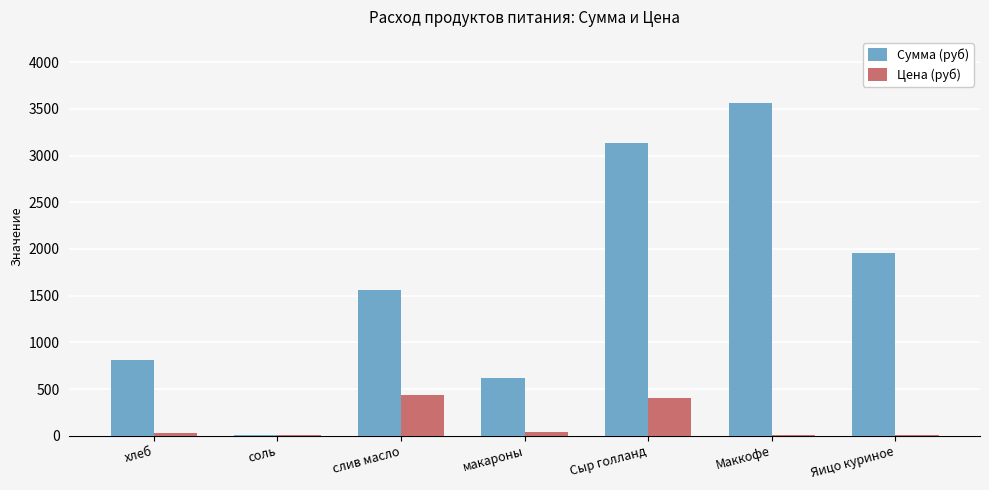

How many series are shown in this chart?

2